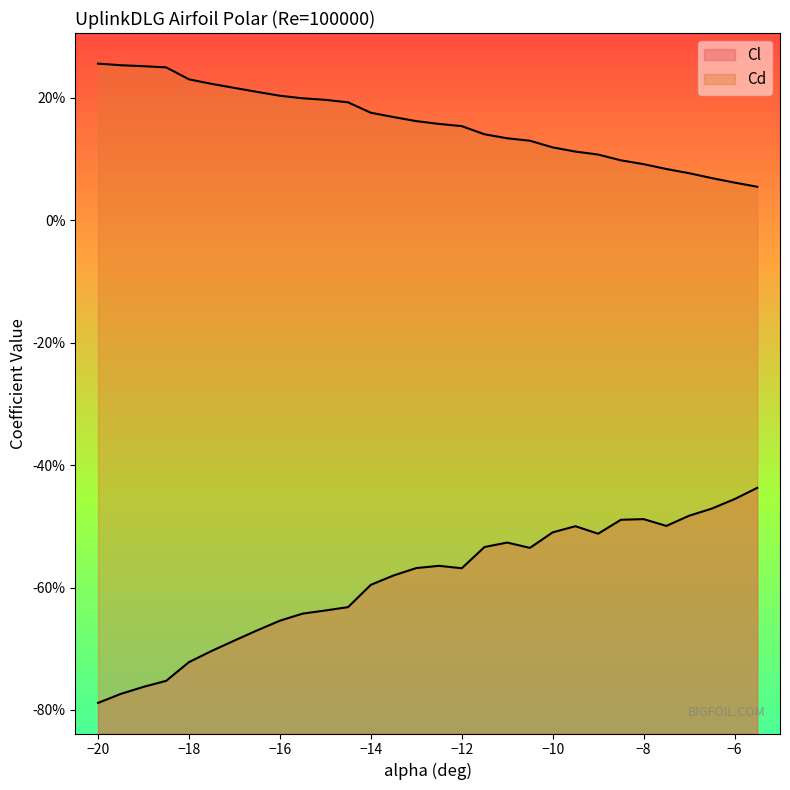

True or false: Cd and Cl intersect in this chart.

False